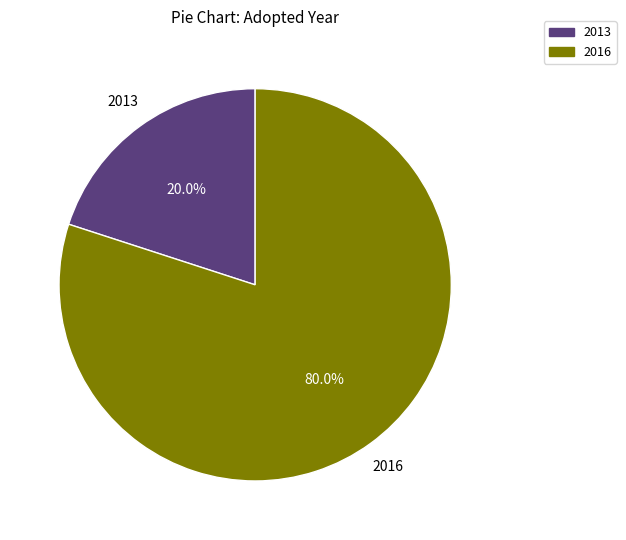

Count the number of slices in the pie.

2